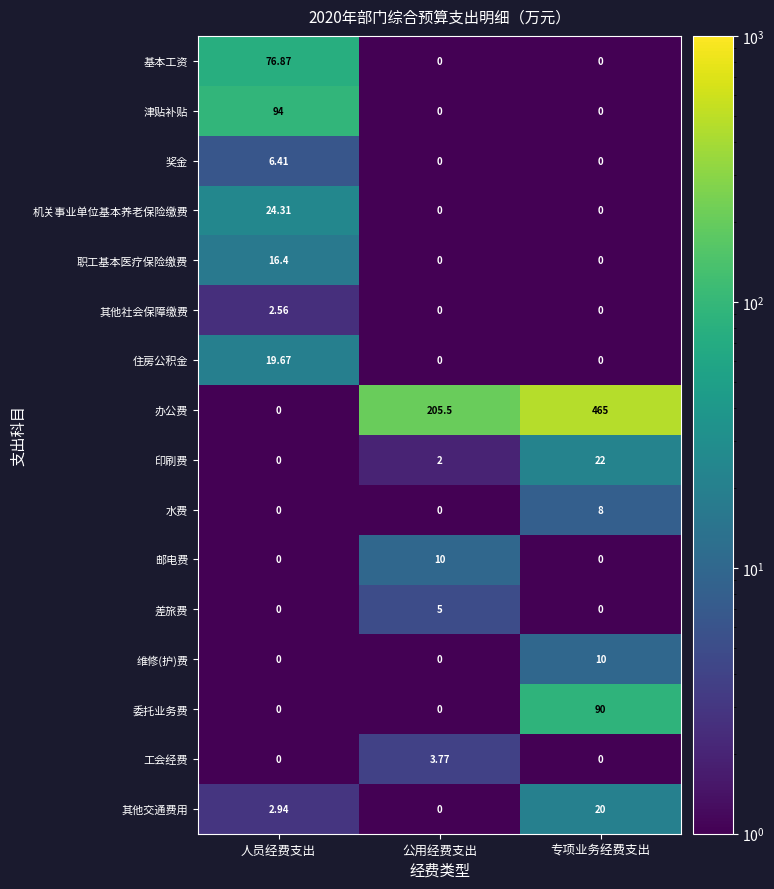

Which series has the largest range (max minus min)?

办公费